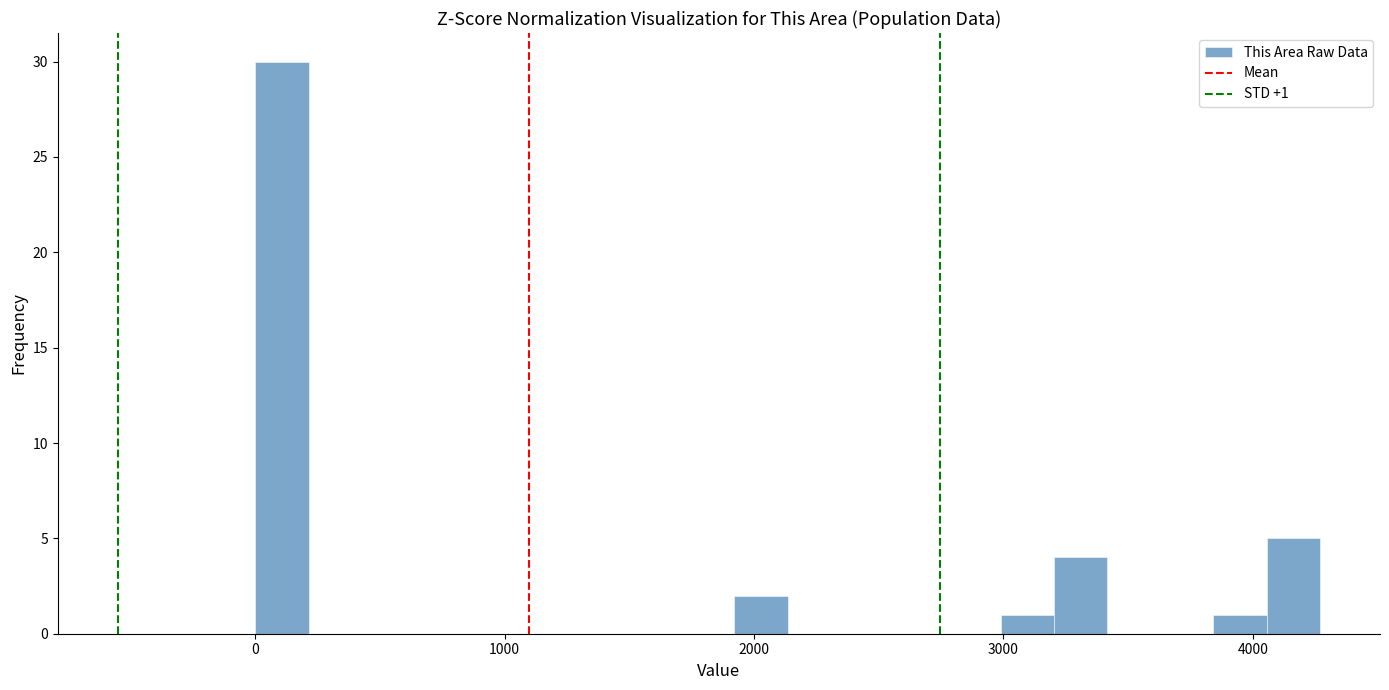

Read against the x-axis, roughly where is the centre of the tallest bar?

100